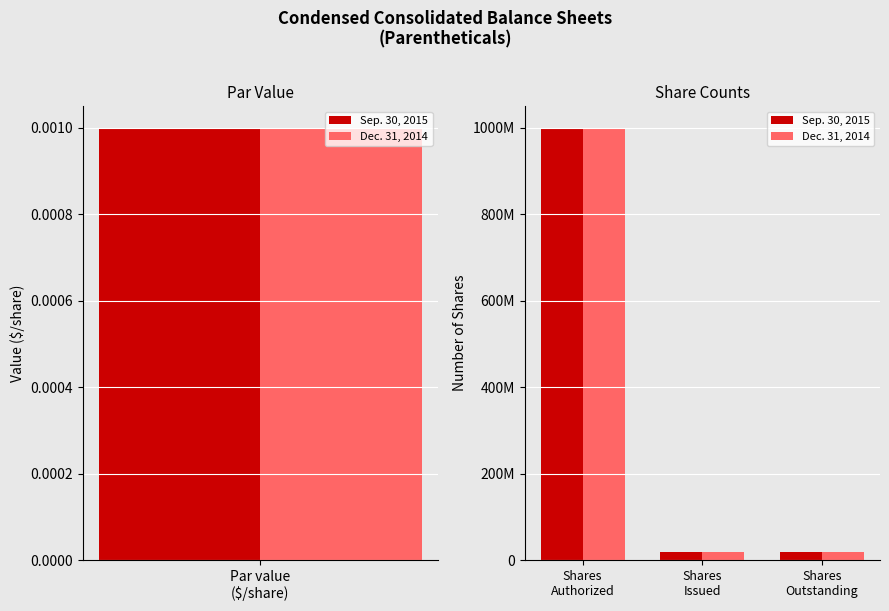

Is it true that Dec. 31, 2014 equals 18614968 at Shares Issued?

True